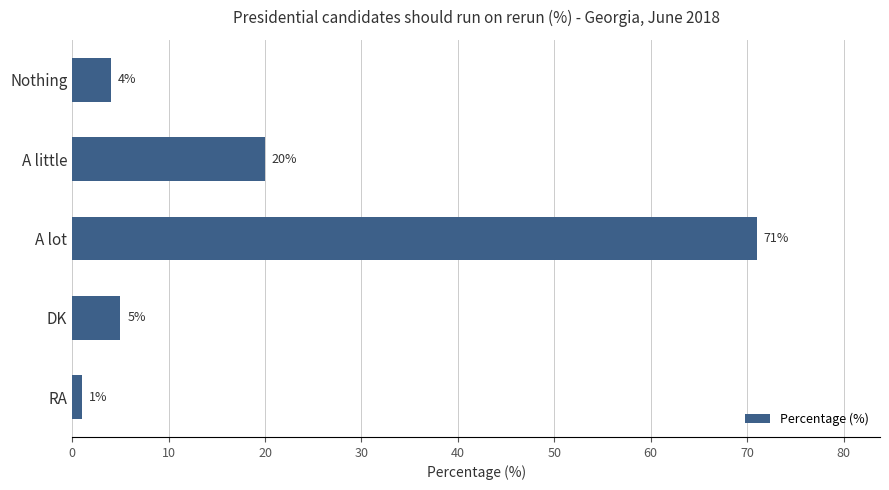

How many categories are shown in the chart?

5